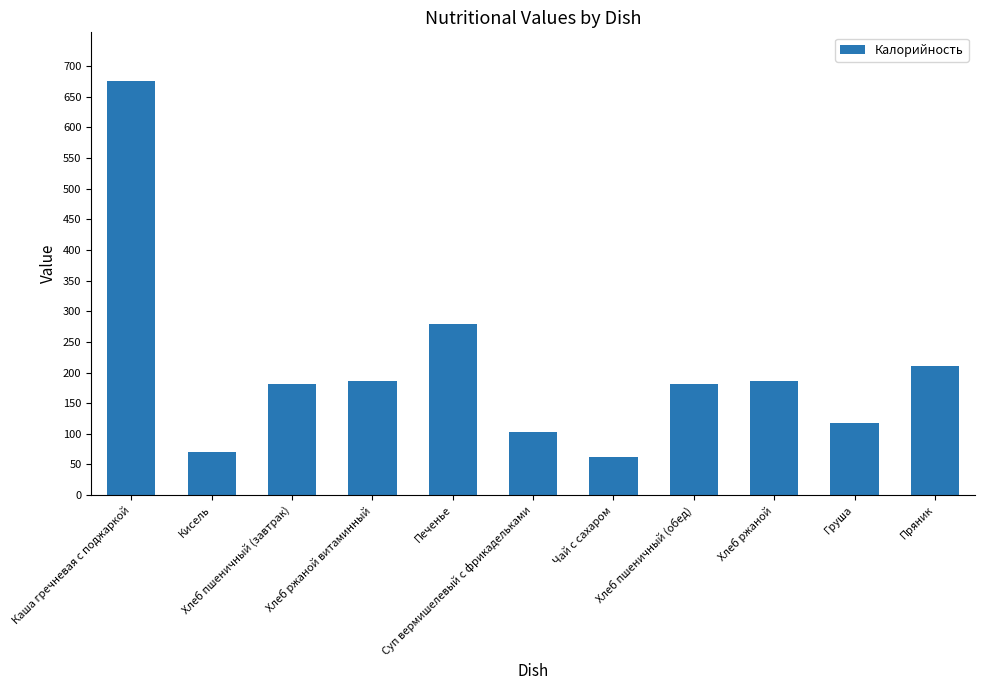

Reading left to right, list all the values displayed in this chart.

675.0	70.1	181.5	186.0	279.0	103.5	61.5	181.5	186.0	118.0	210.0